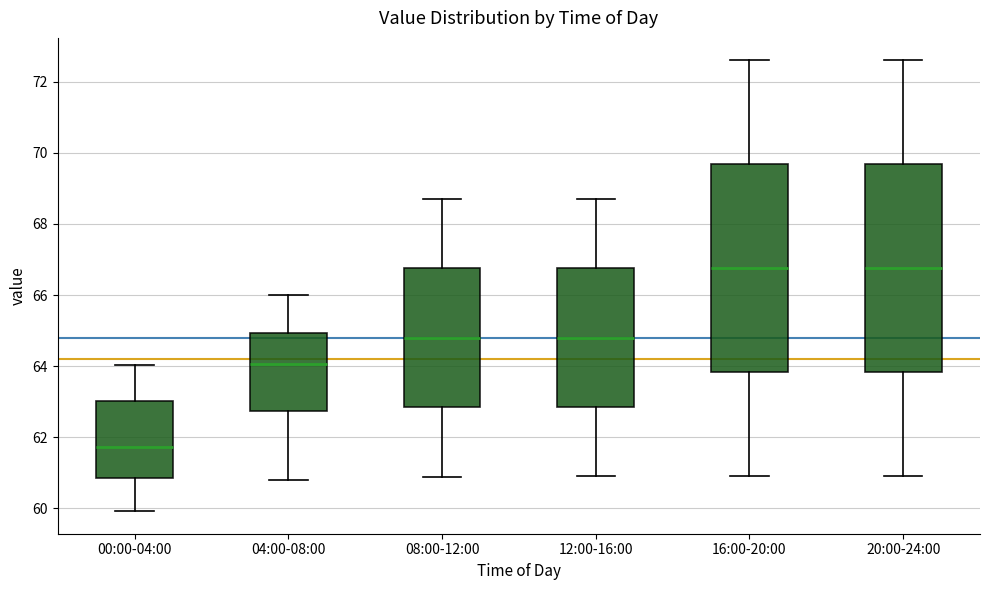

Reading left to right, transcribe this box plot: for each box, give where its median line is, the range the box spans, and where its two whiskers end, as read against the y-axis. The values are not printed on the chart, so give them approximately, as read against the axis.

00:00-04:00: median 61.8, box 60.8 to 63.0, whiskers 60.0 to 64.0
04:00-08:00: median 64.0, box 62.8 to 65.0, whiskers 60.8 to 66.0
08:00-12:00: median 64.8, box 62.8 to 66.8, whiskers 60.8 to 68.8
12:00-16:00: median 64.8, box 62.8 to 66.8, whiskers 61.0 to 68.8
16:00-20:00: median 66.8, box 63.8 to 69.6, whiskers 61.0 to 72.6
20:00-24:00: median 66.8, box 63.8 to 69.6, whiskers 61.0 to 72.6